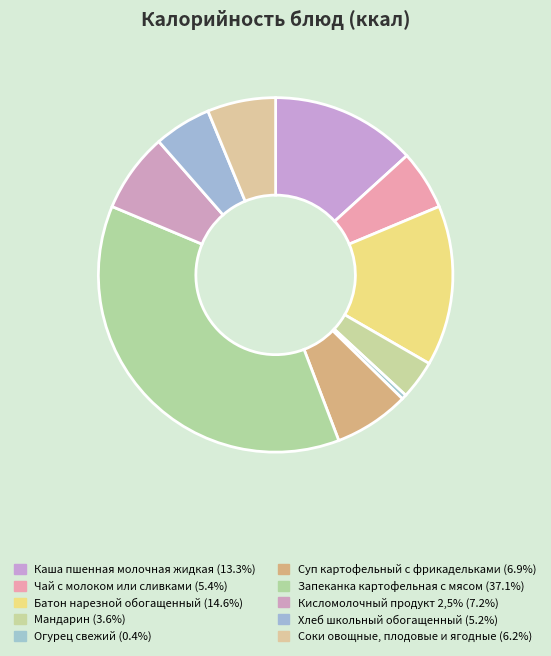

How many segments does this pie chart have?

10